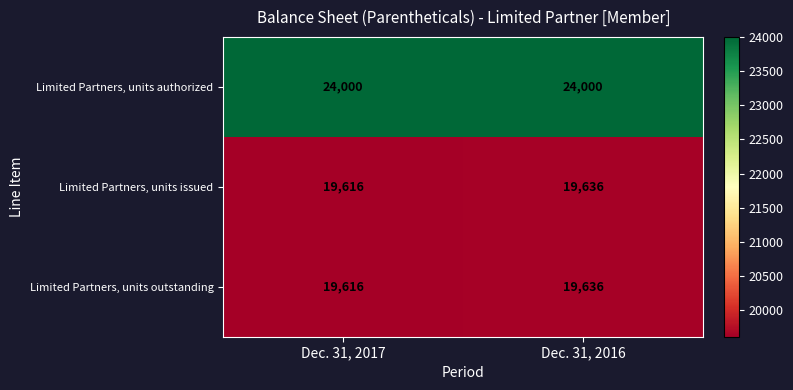

What value does the Limited Partners, units issued series have at Dec. 31, 2017, to the nearest 10?

19620